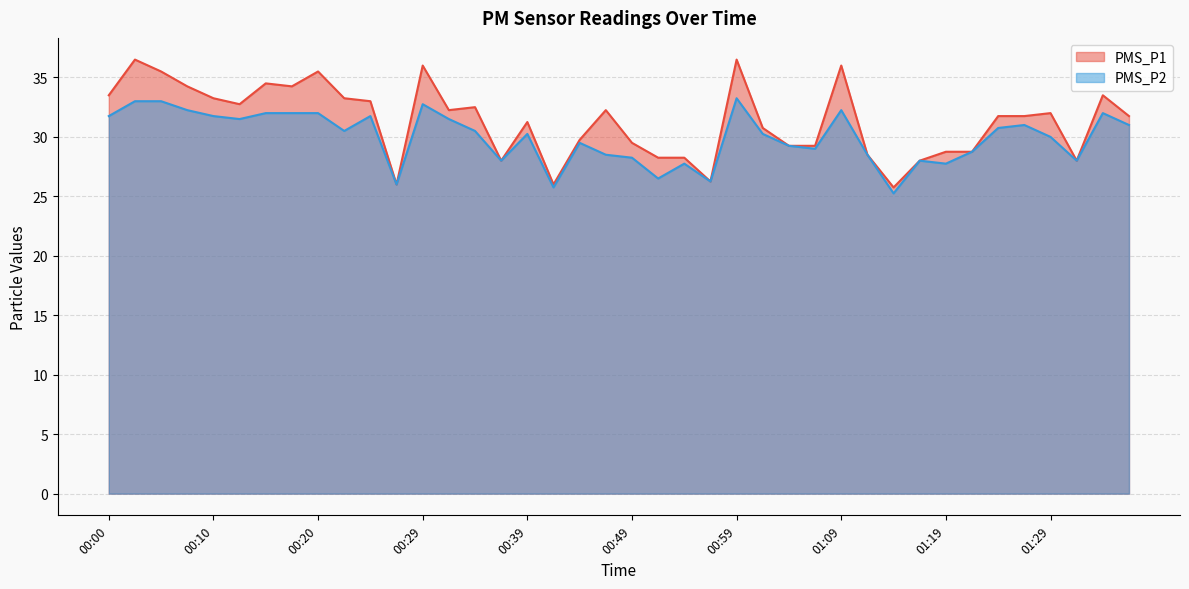

What is the approximate value of PMS_P2 at 01:26?

31.0